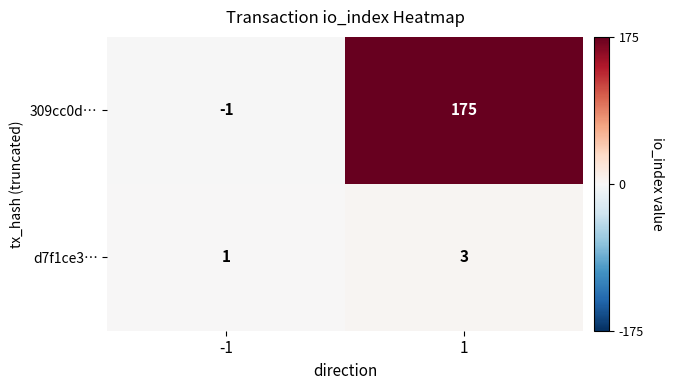

Rank the series by their average value, from highest to lowest.

309cc0d…, d7f1ce3…